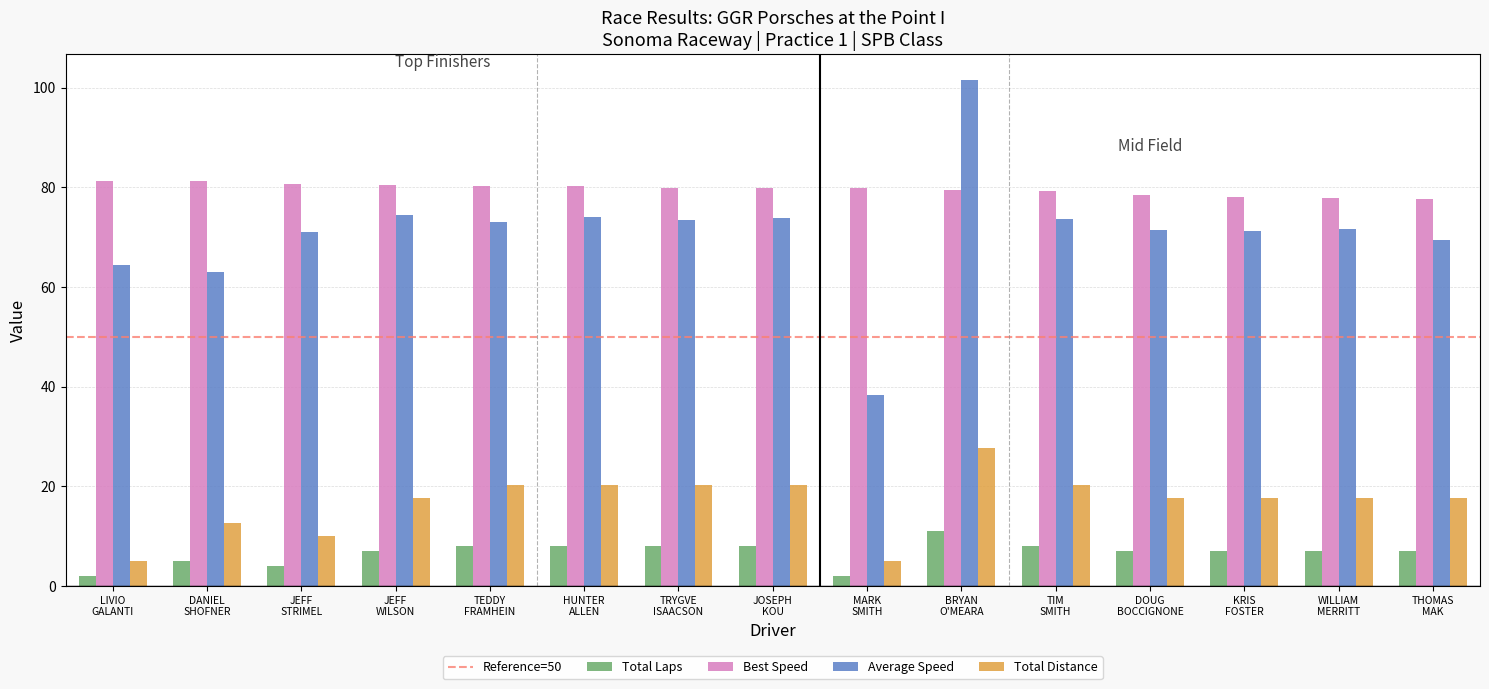

Count the number of categories in the chart.

15